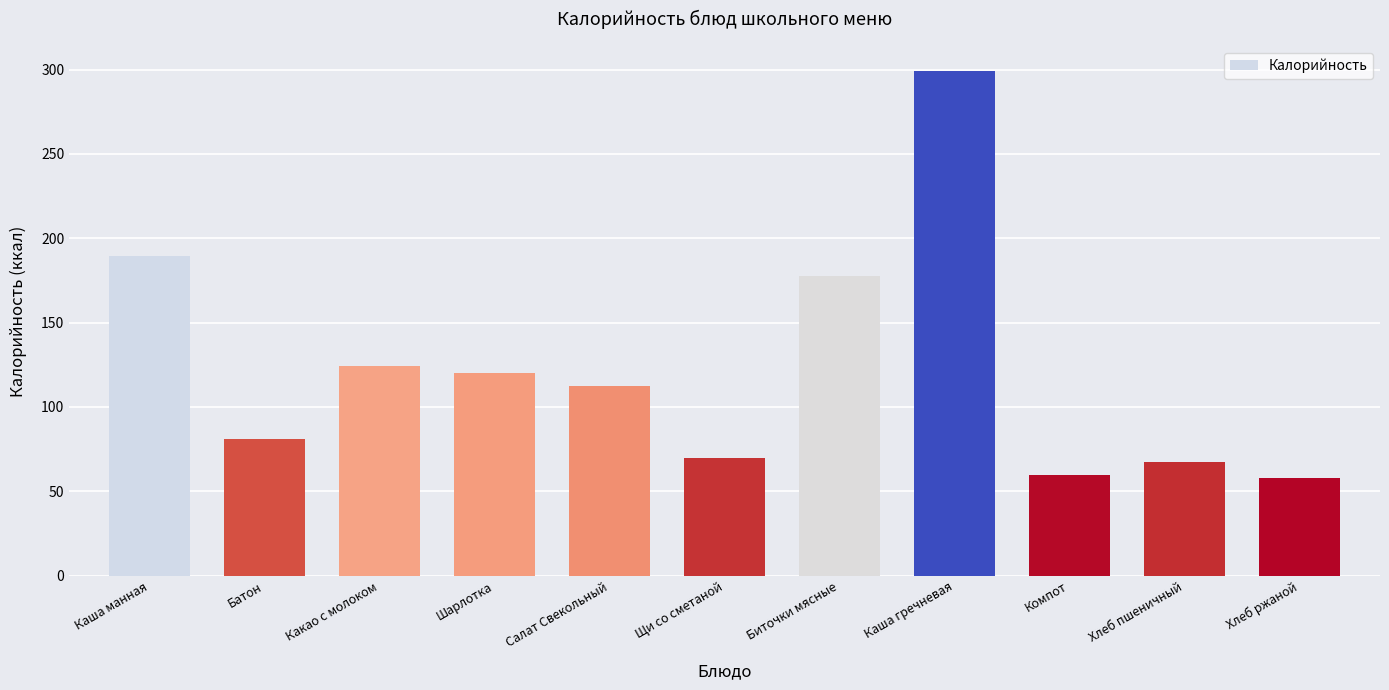

Between Каша гречневая and Каша манная, which is larger?

Каша гречневая